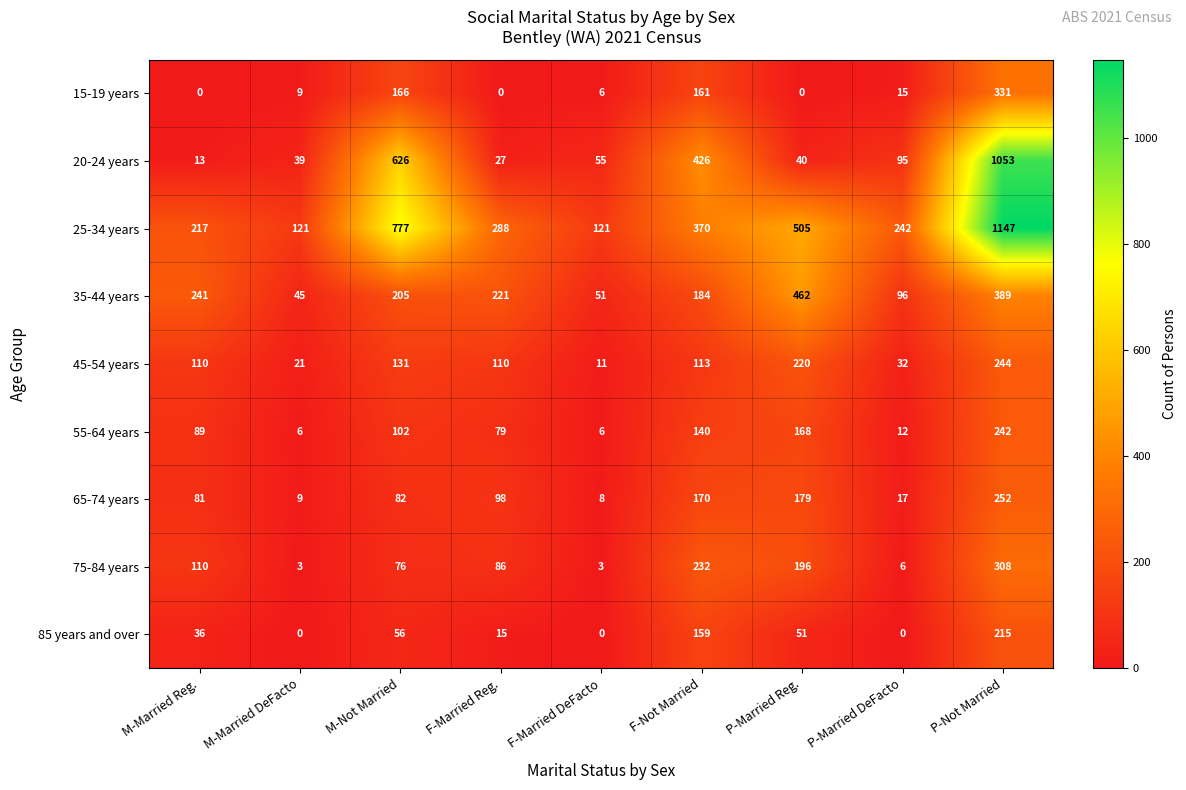

What is the maximum value shown in the chart?

1147